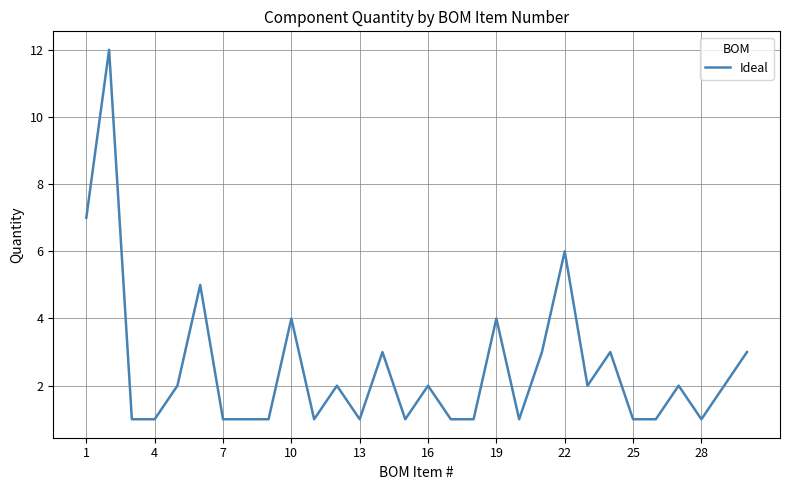

What is the greatest value displayed?

12